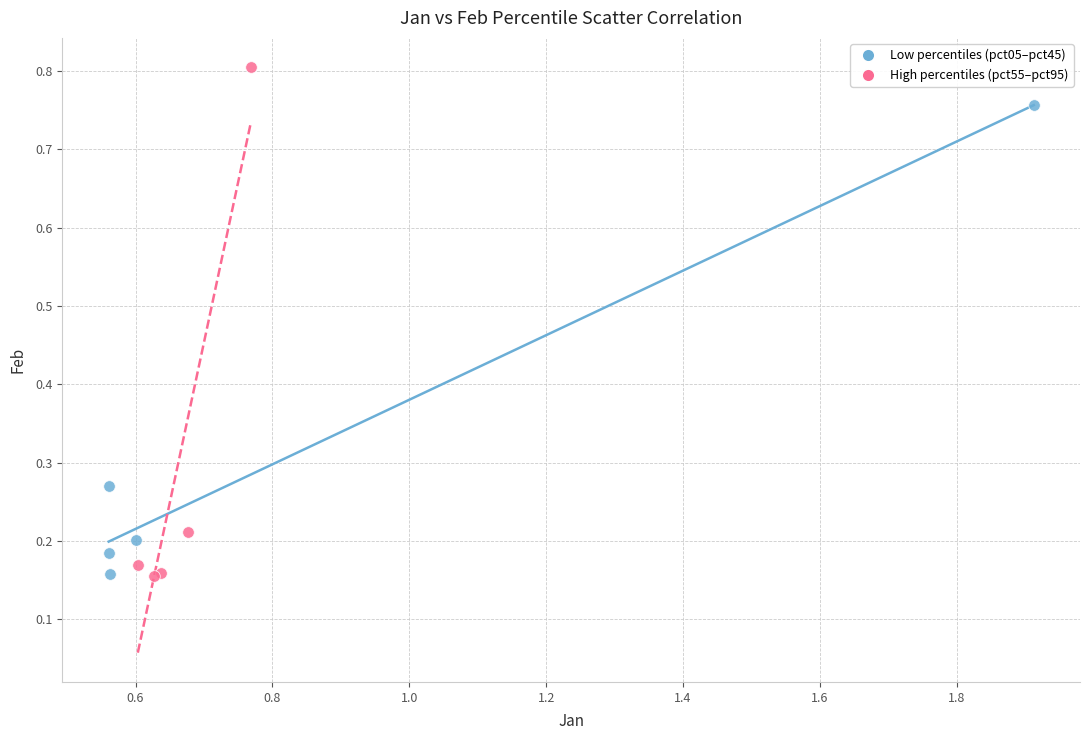

What are all the series names shown in the legend?

Low percentiles (pct05–pct45), High percentiles (pct55–pct95)